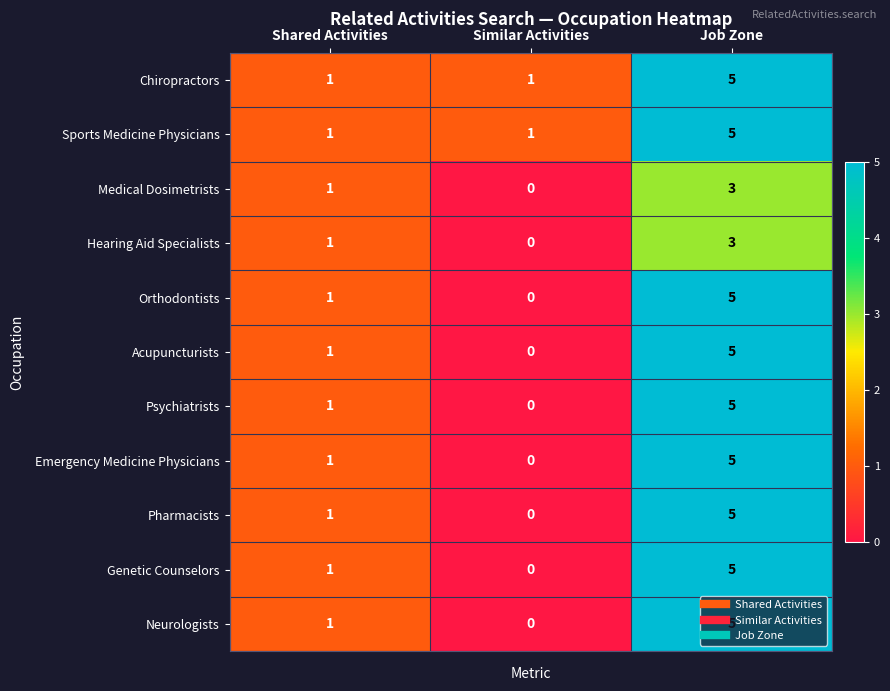

What is the sum of all Sports Medicine Physicians values?

7